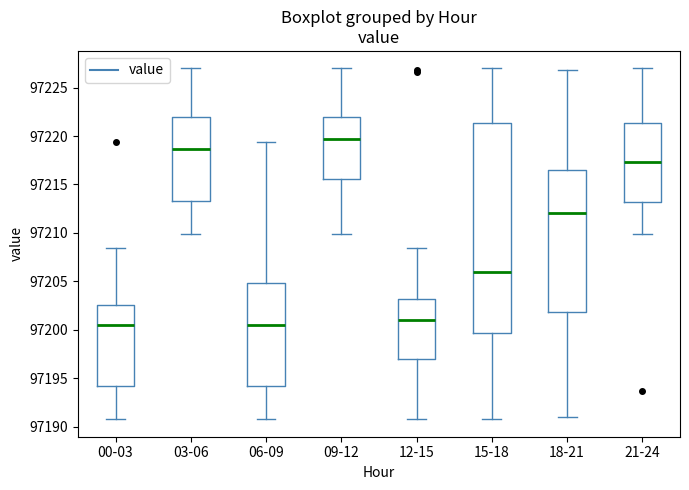

Where does the upper whisker of the box for 00-03 end on the y-axis? The values are not printed on the chart, so give them approximately, as read against the axis.

97208.5